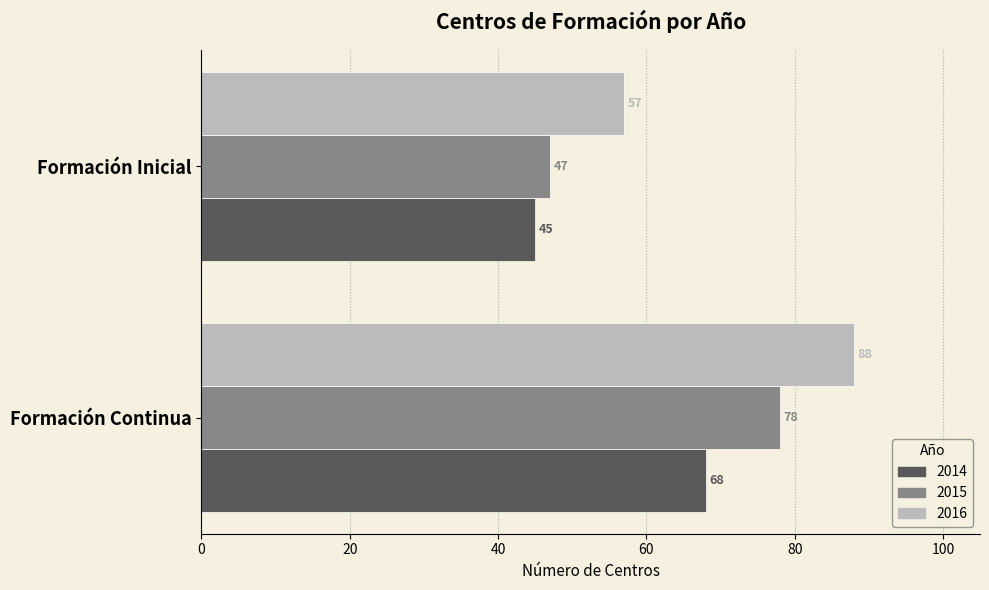

What is the difference between the highest and lowest values at Formación Continua?

20